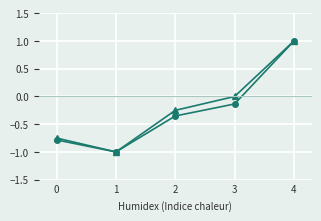

What is the total value across all series at 2?

-0.6